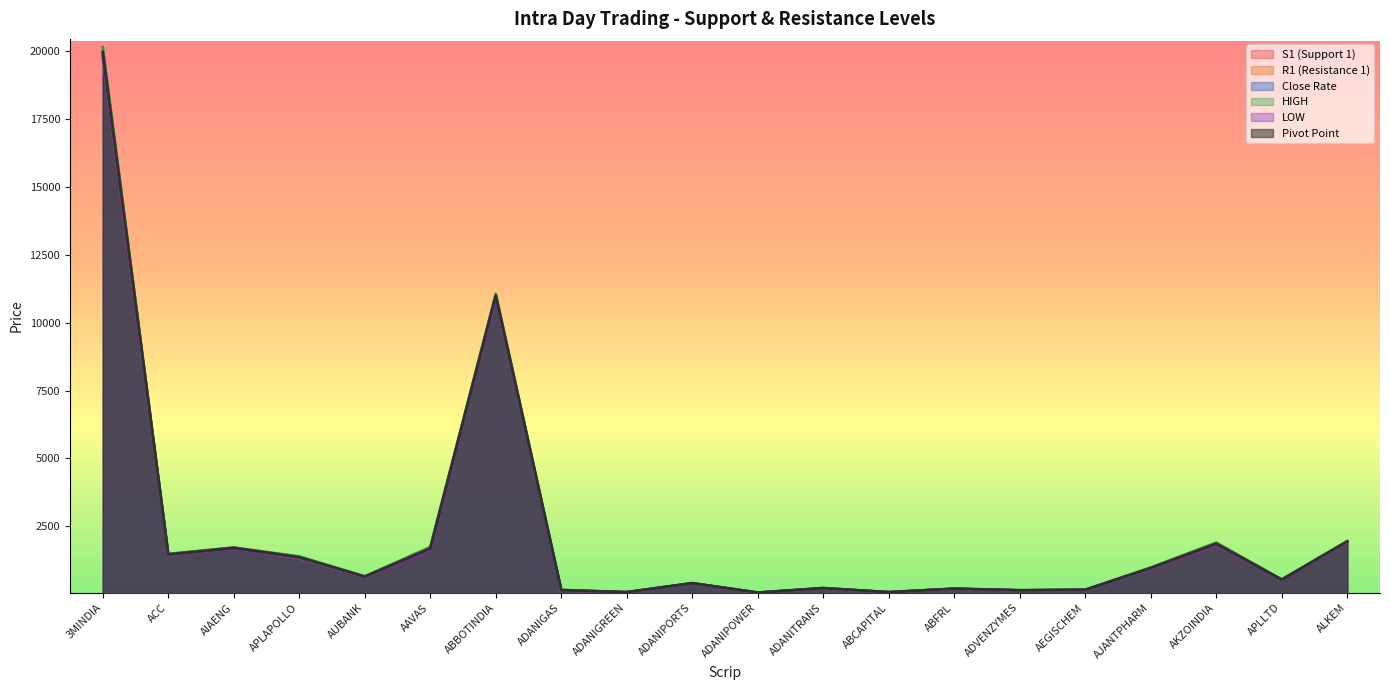

At which category is the sum across all series the highest?

3MINDIA